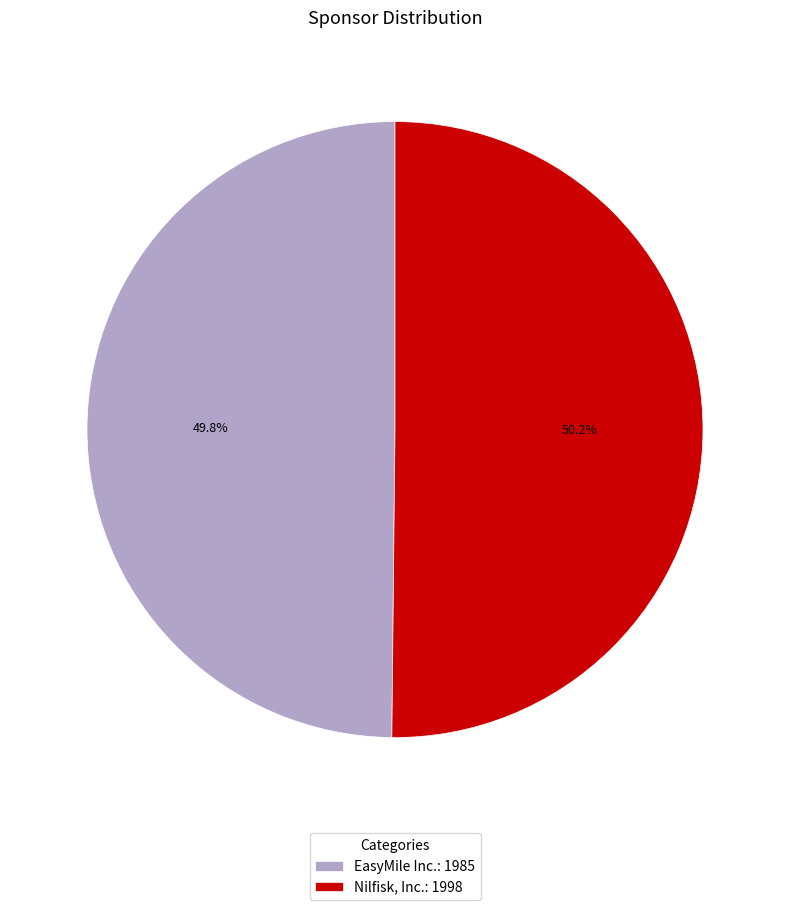

Combined, what portion of the pie is EasyMile Inc.: 1985 and Nilfisk, Inc.: 1998?

100.0%